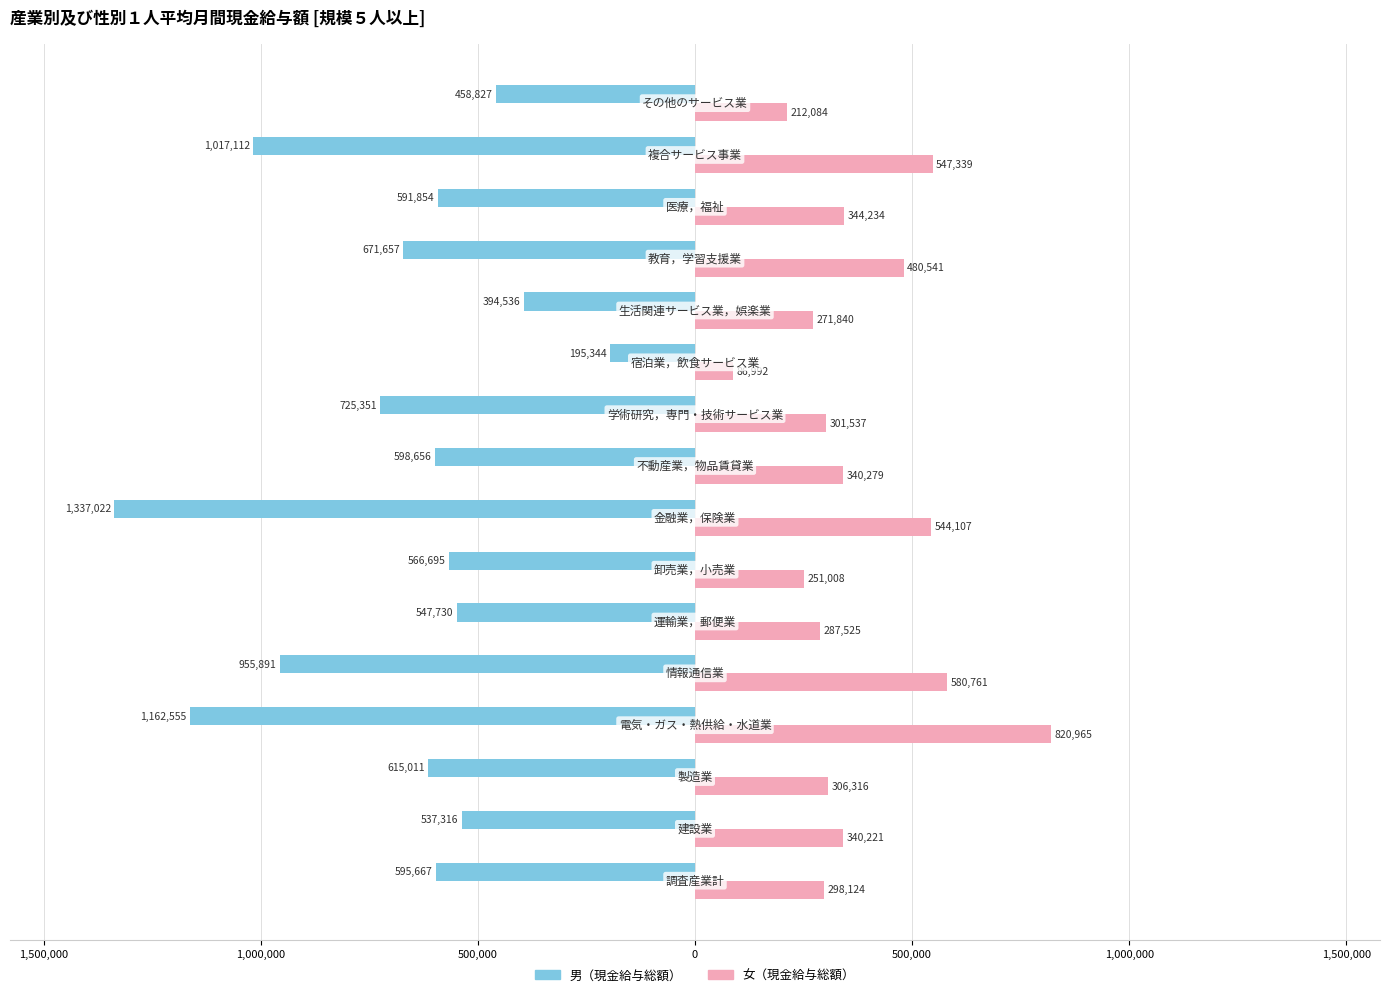

What are all the series names shown in the legend?

男（現金給与総額）, 女（現金給与総額）